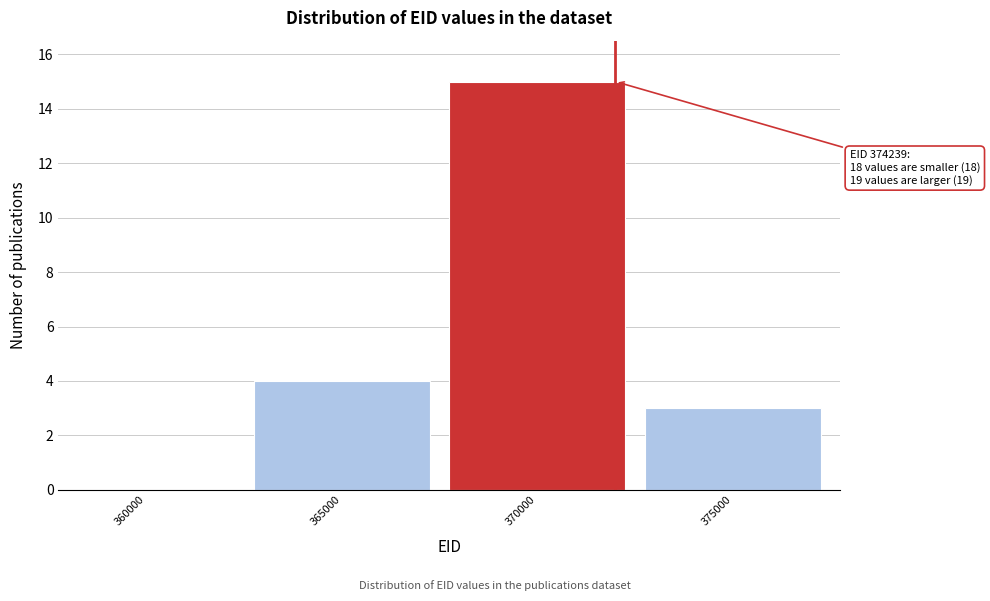

Reading left to right, transcribe all the data shown in this chart.

360000=0	365000=4	370000=15	375000=3